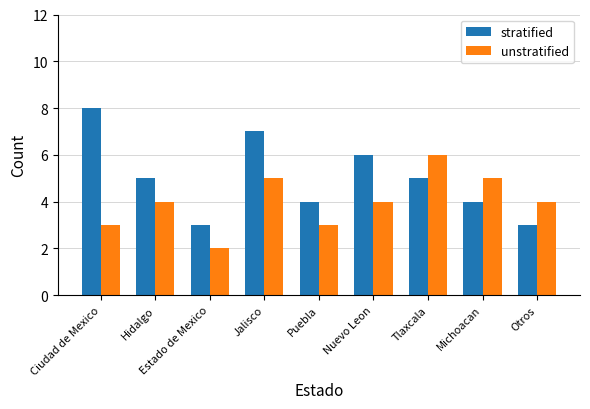

What is the value of the stratified bar at the 2nd from the left?

5